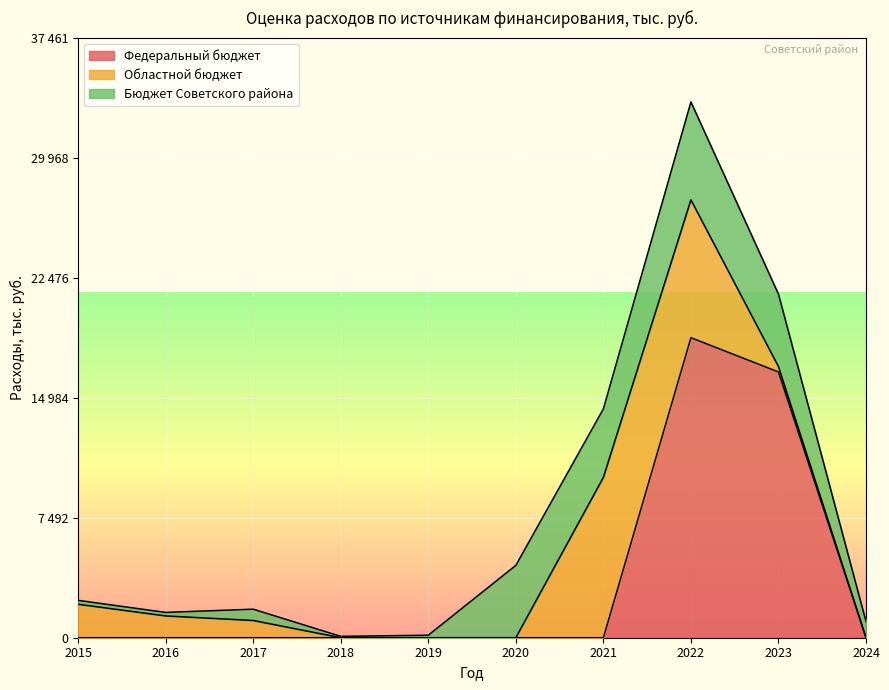

Which has a higher value, 2023 or 2016?

2023